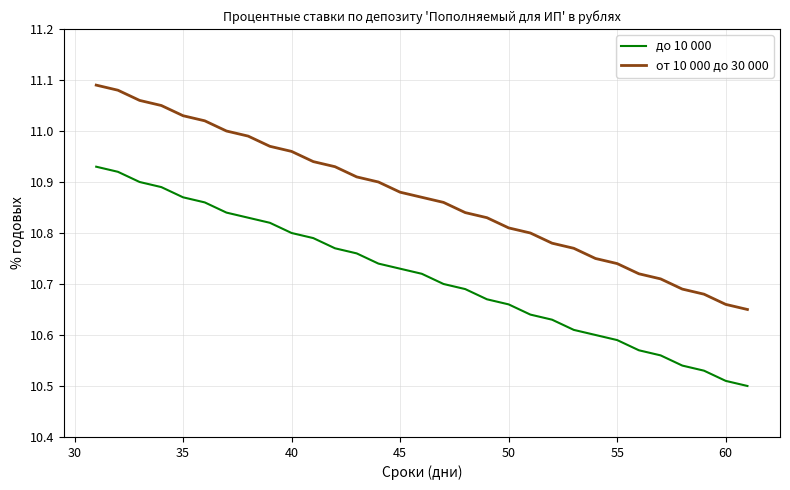

List the series in order of their peak value, lowest first.

до 10 000, от 10 000 до 30 000